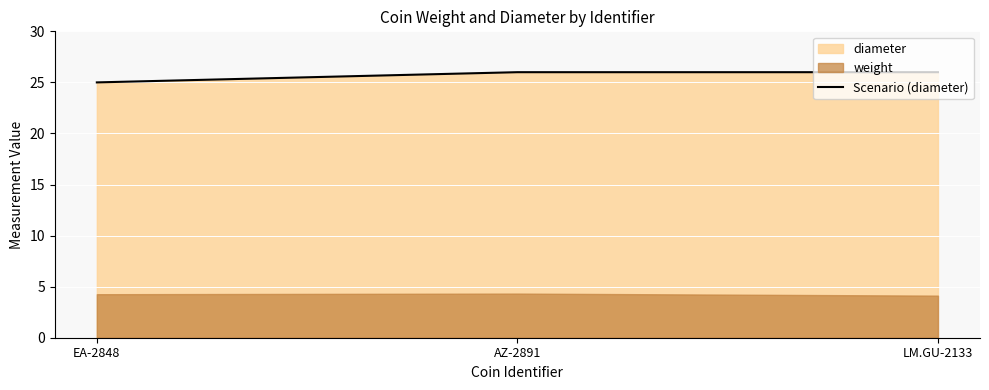

Is it true that Scenario (diameter) equals 26 at AZ-2891?

True